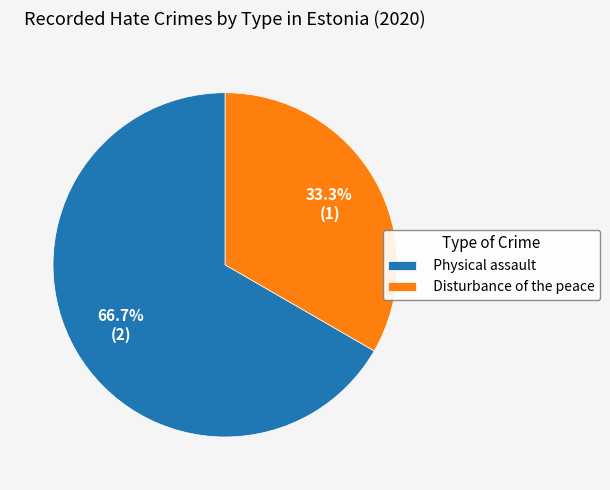

The Physical assault slice represents 57% of the pie. True or false?

False